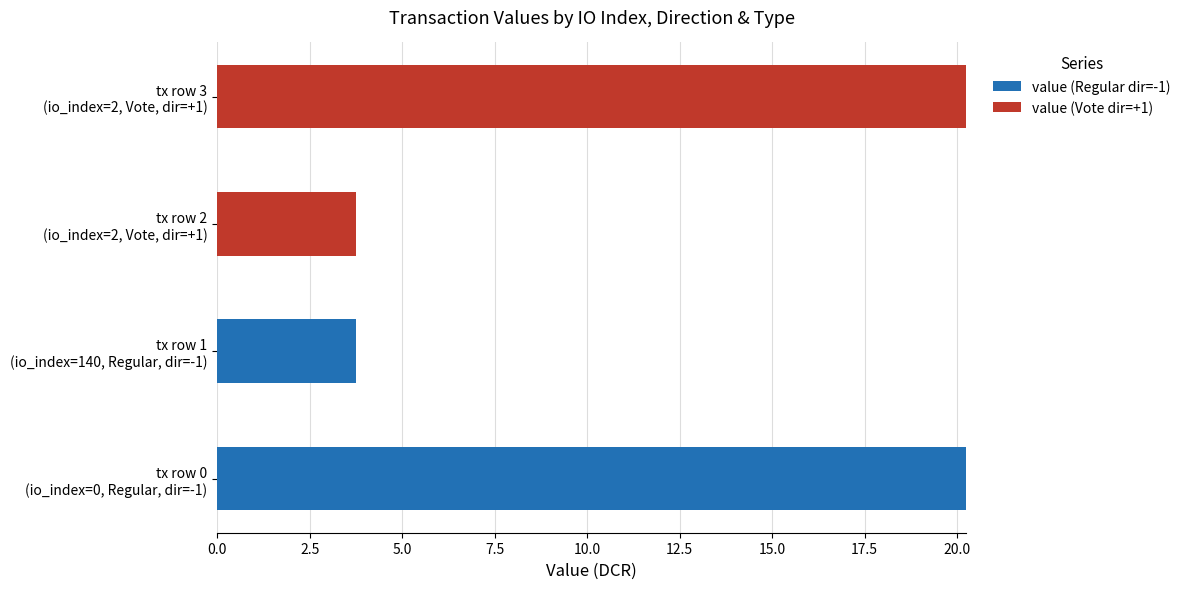

What is the highest value of the value (Regular dir=-1) series?

20.2